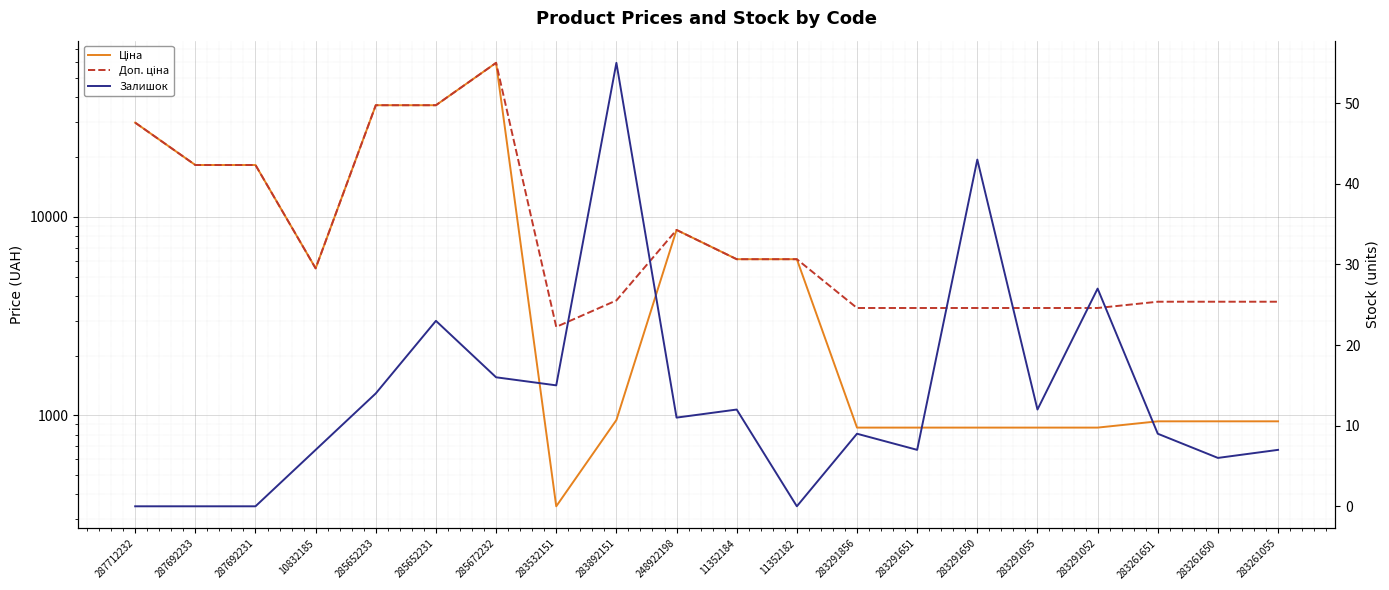

What is the sum of all Залишок values?

273.0